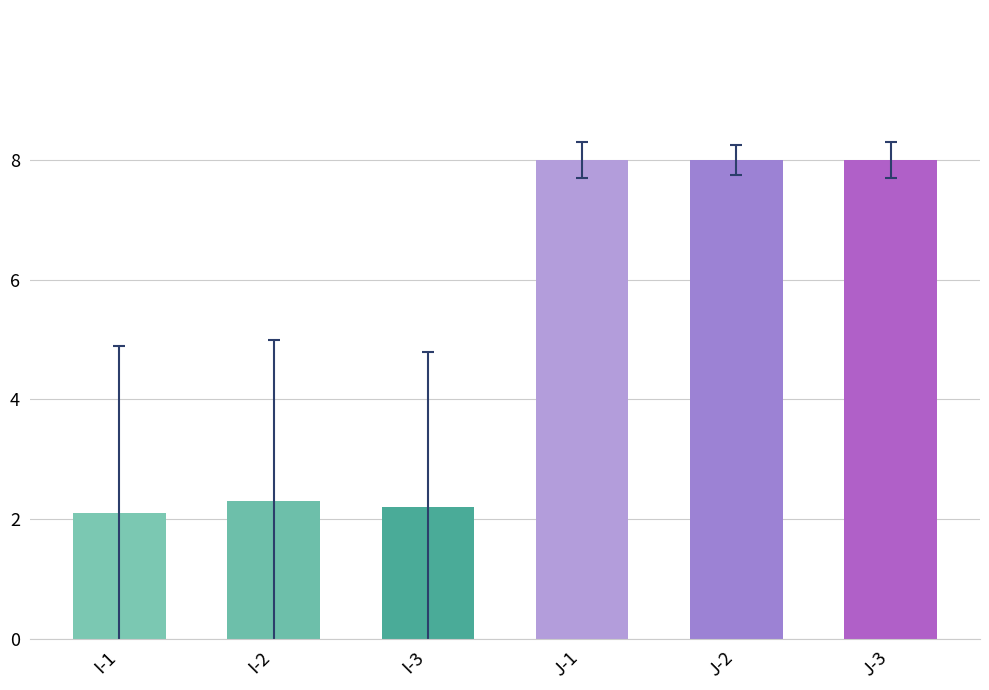

What is the sum of the values at I-2 and I-1?

4.4